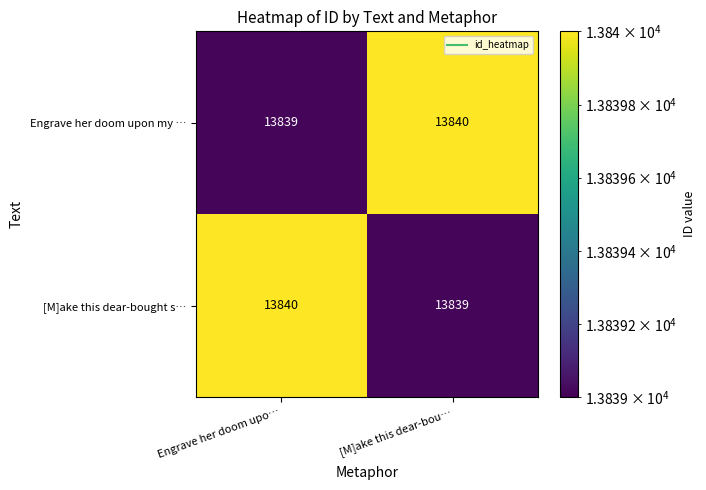

True or false: [M]ake this dear-bought s… has a value of 13840 at Engrave her doom upo….

True